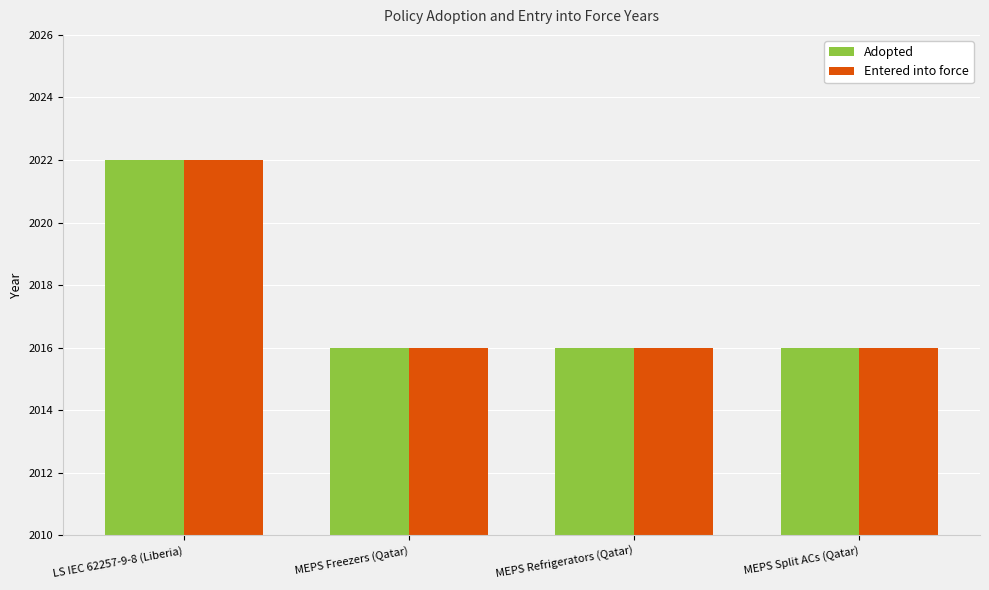

The value of Adopted at MEPS Split ACs (Qatar) is 2016. True or false?

True